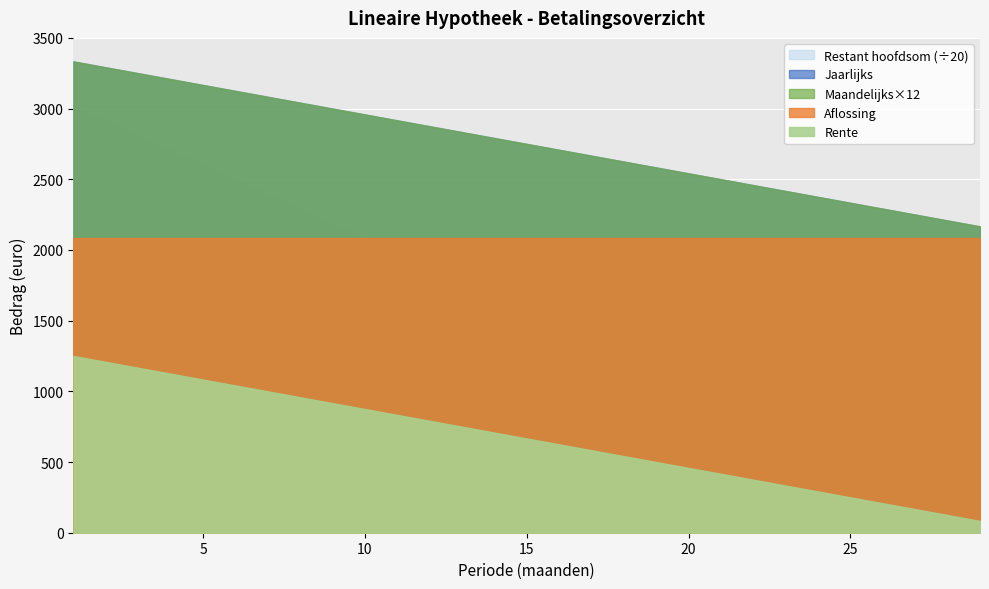

Where is Rente nearest to the value 666?

15